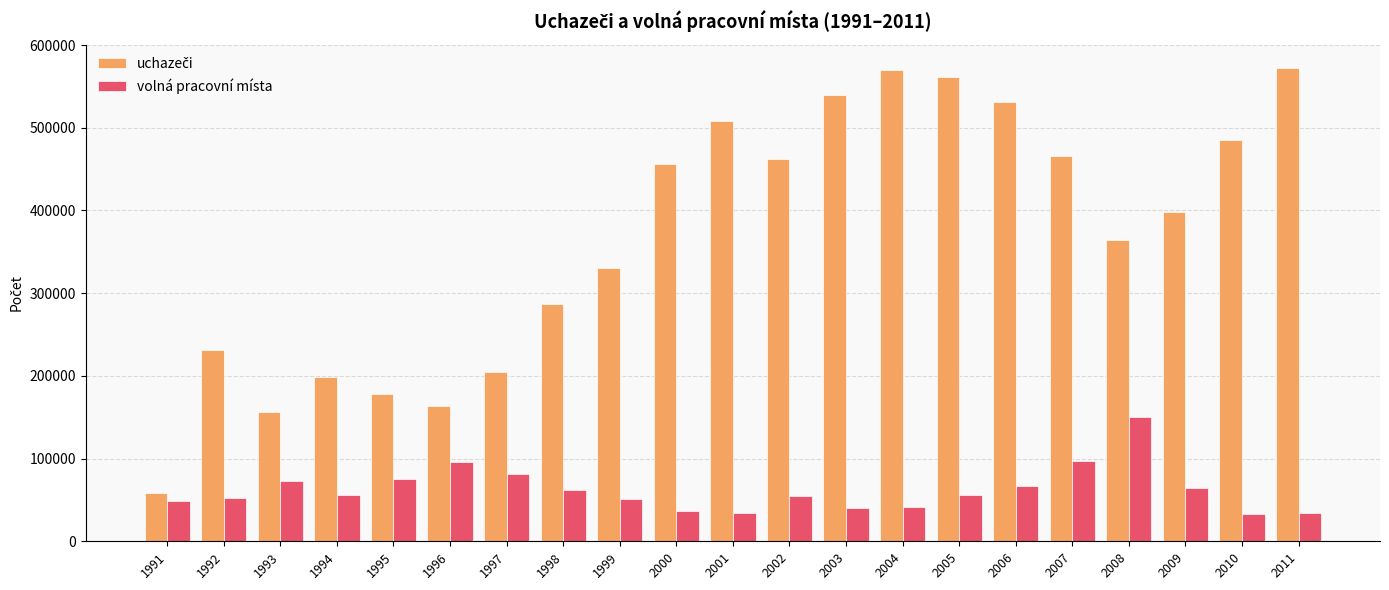

How many series are shown in this chart?

2